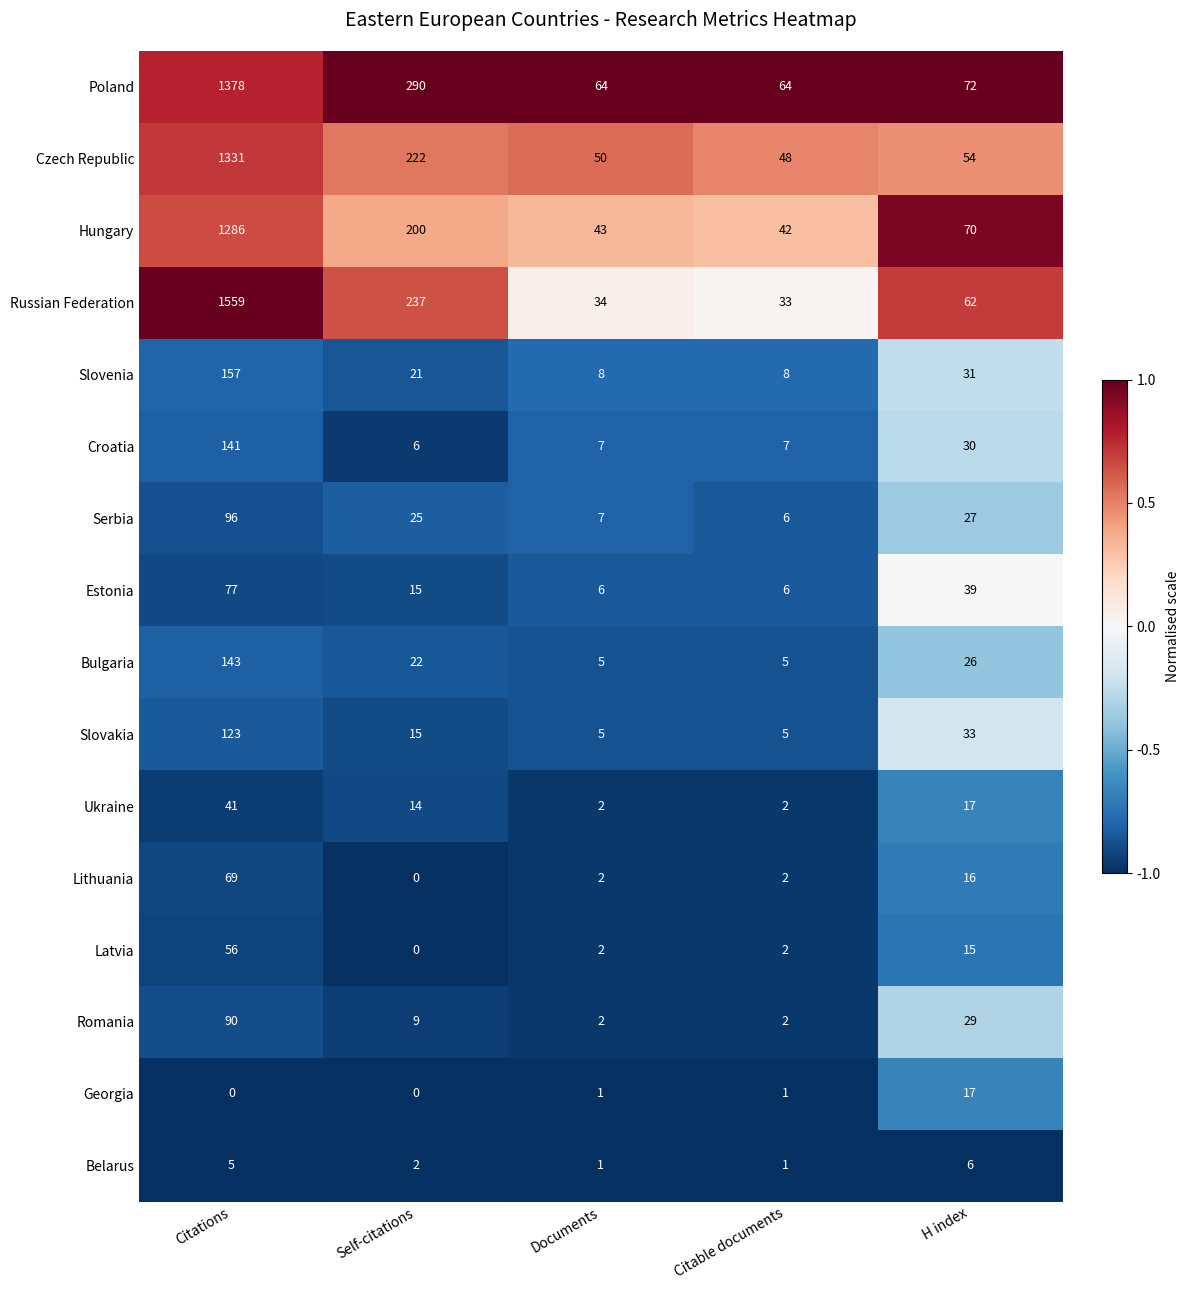

What is the difference between the maximum and second lowest values in the Estonia series?

71